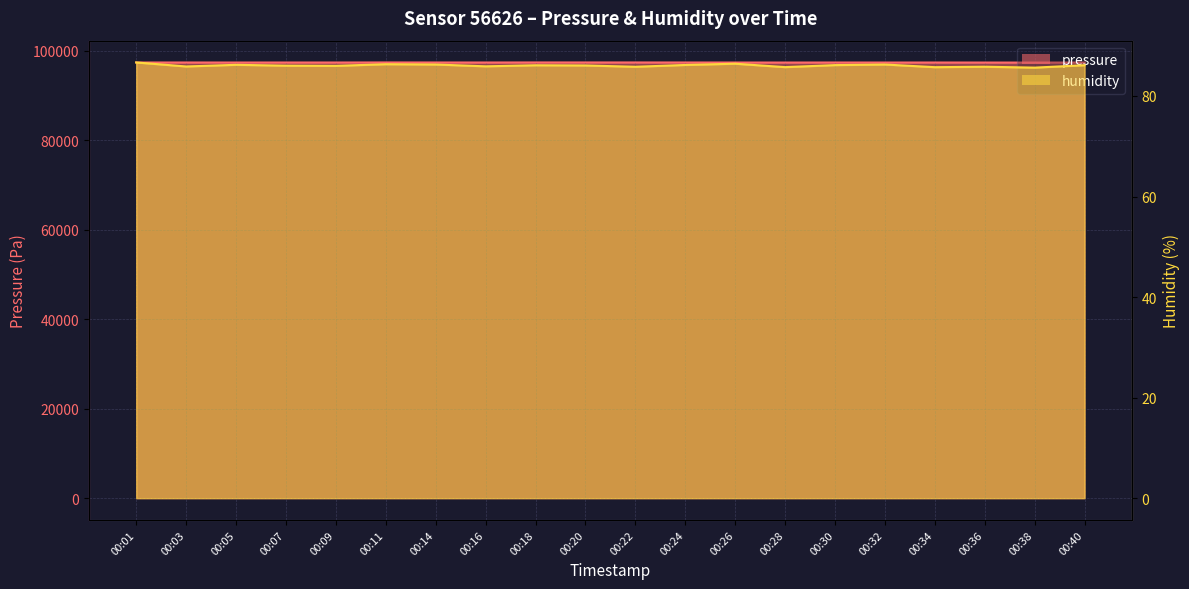

Read the pressure value at 00:14.

97392.0